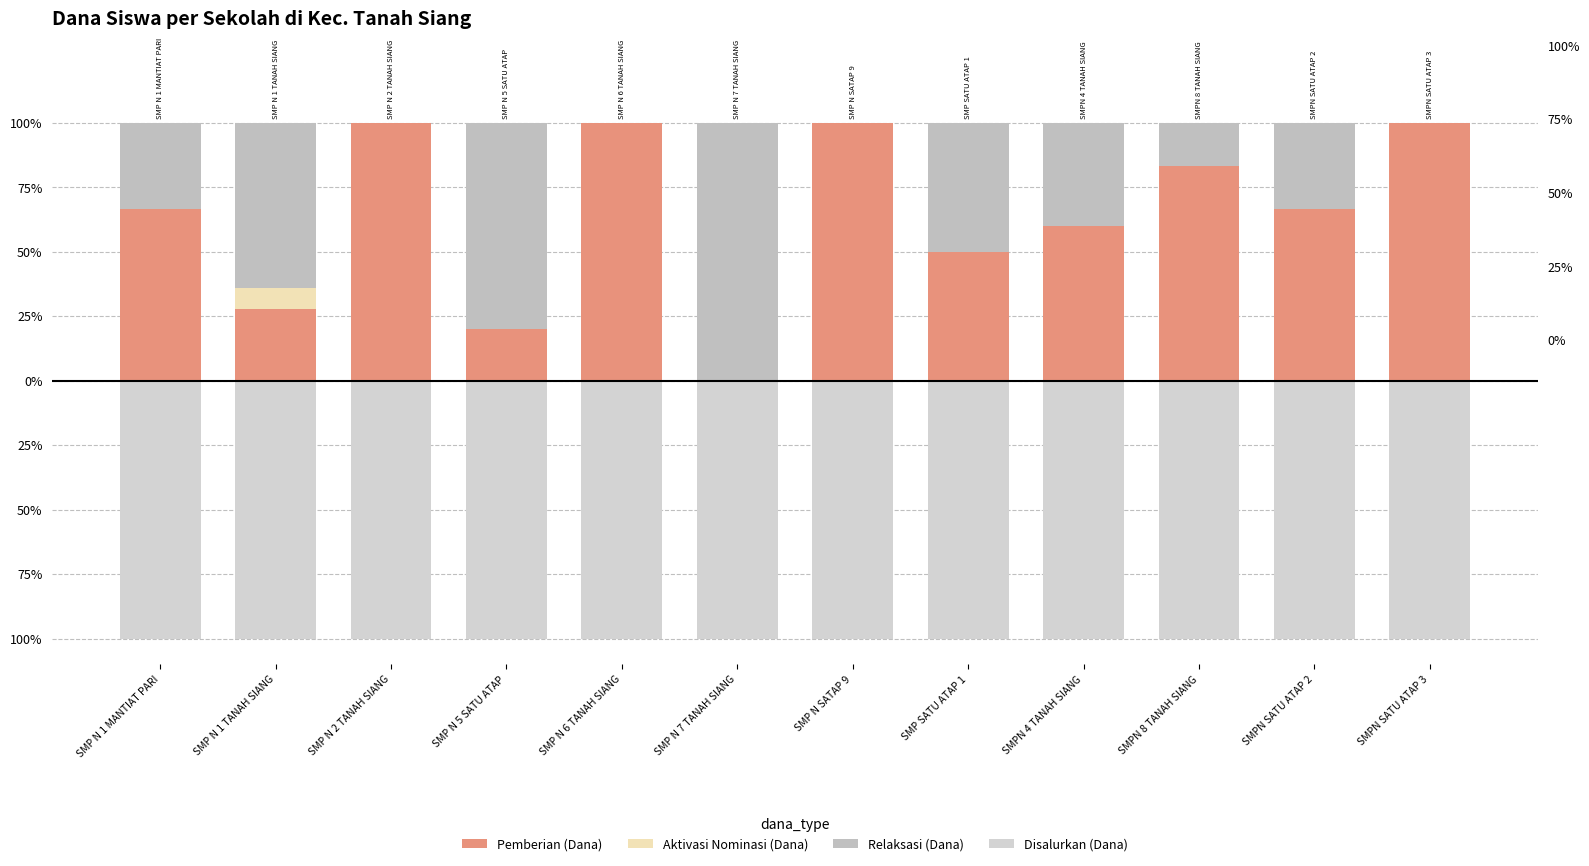

What is the difference between the maximum and minimum values in the Relaksasi (Dana) series?

100.0